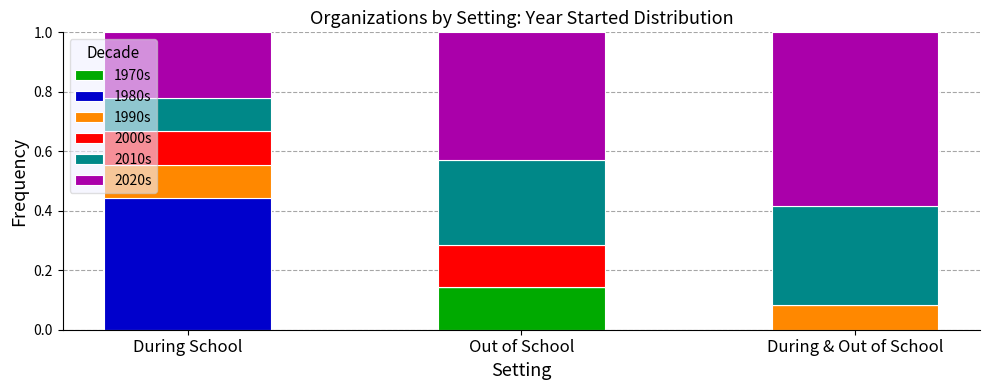

True or false: 1970s has a value of 0.1 at During School.

False